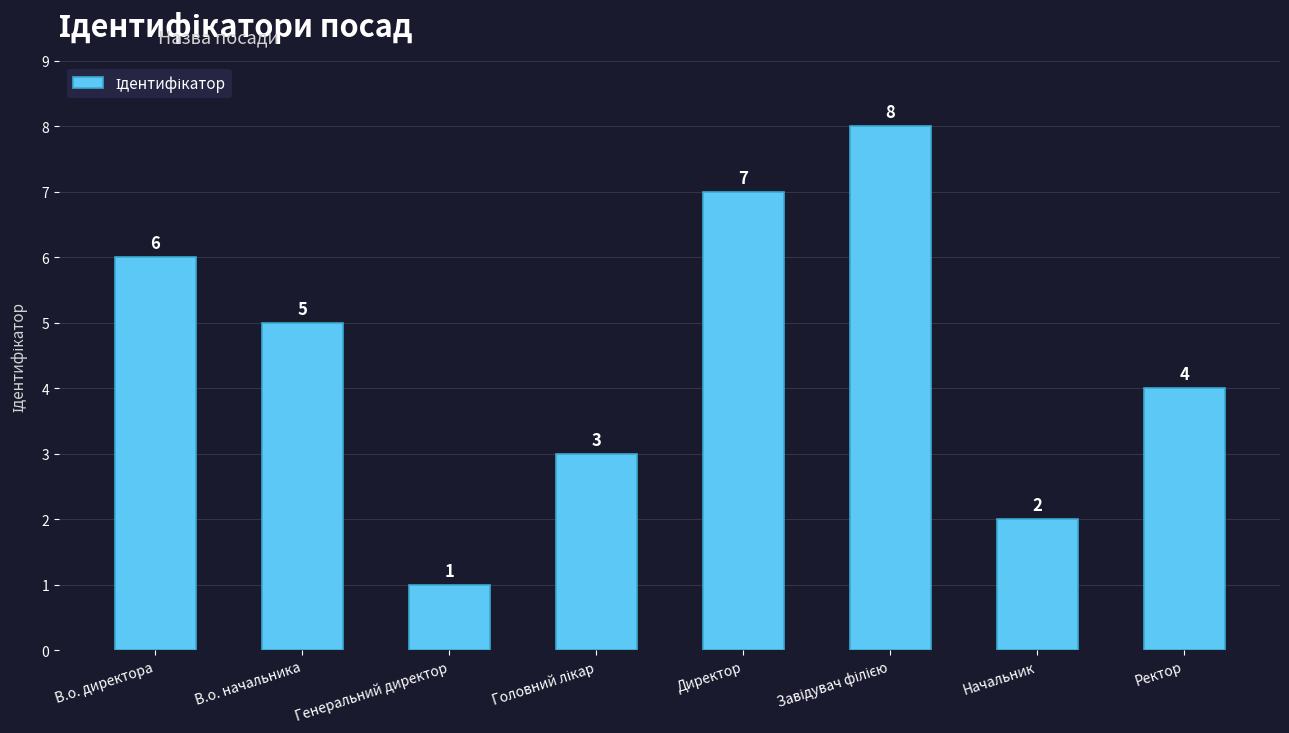

How many data points are less than 5?

4